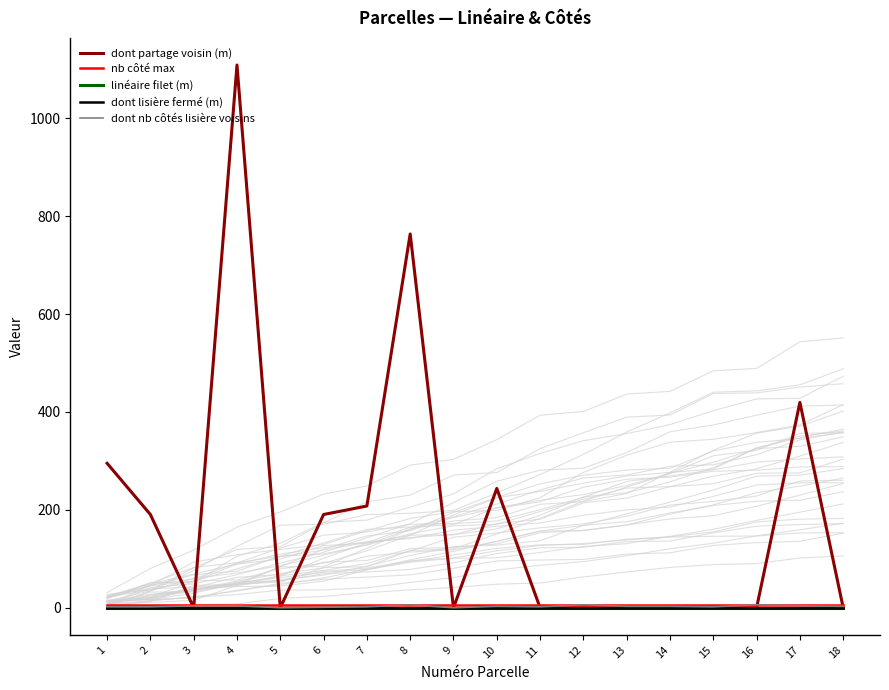

True or false: nb côté max and dont nb côtés lisière voisins cross at least once.

False